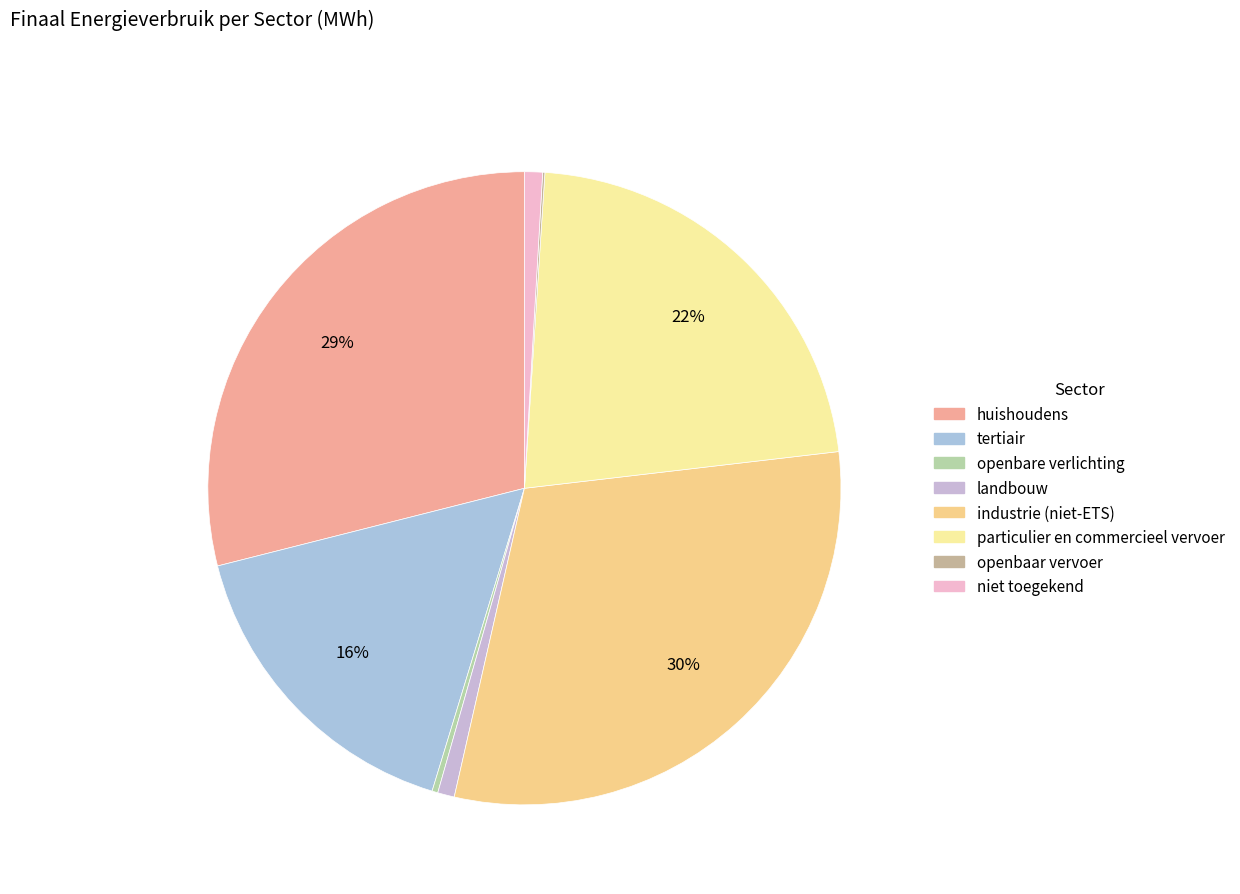

To the nearest percent, what is the combined percentage of industrie (niet-ETS) and tertiair?

47%